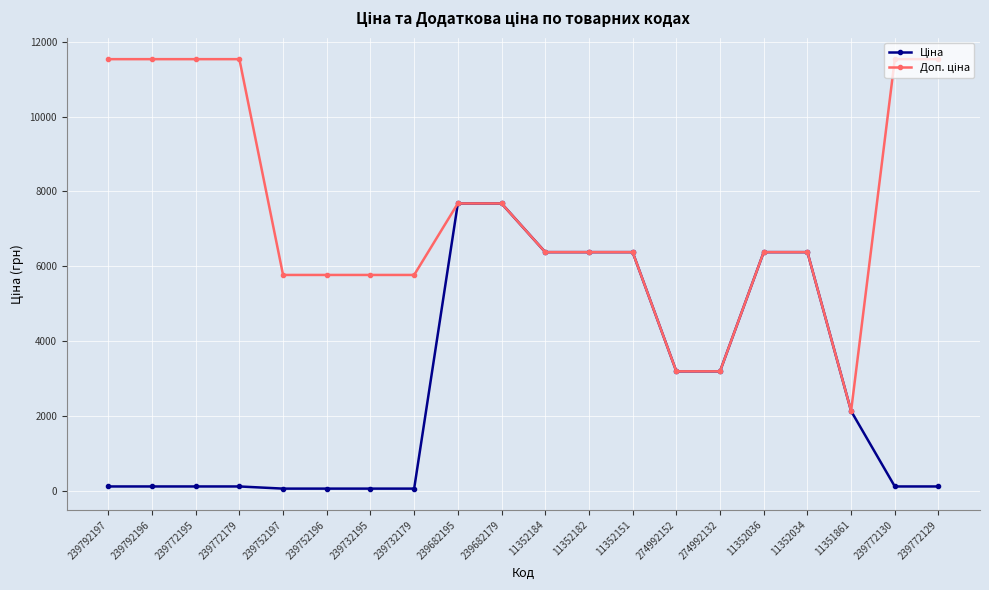

At how many categories does at least one series exceed 7834?

6